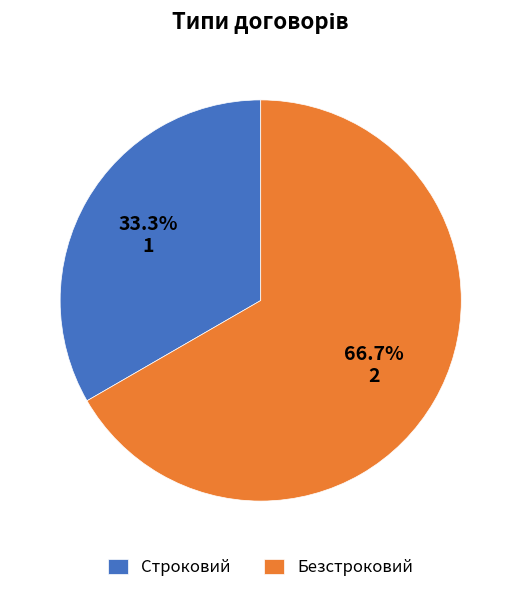

The Безстроковий slice represents 72% of the pie. True or false?

False